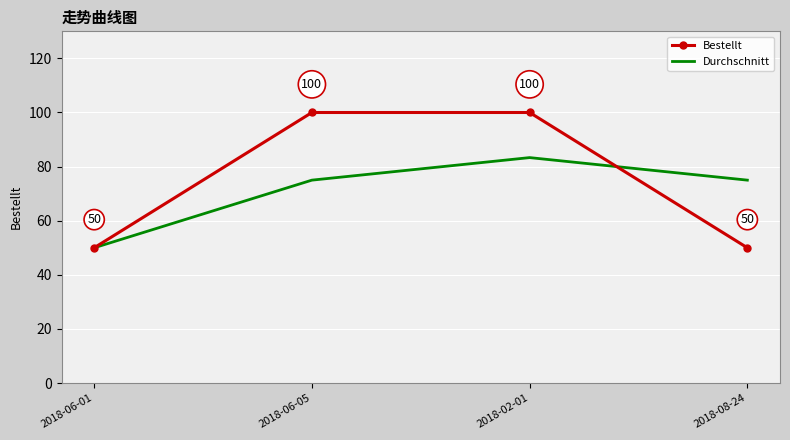

Which series has the widest spread of values?

Bestellt